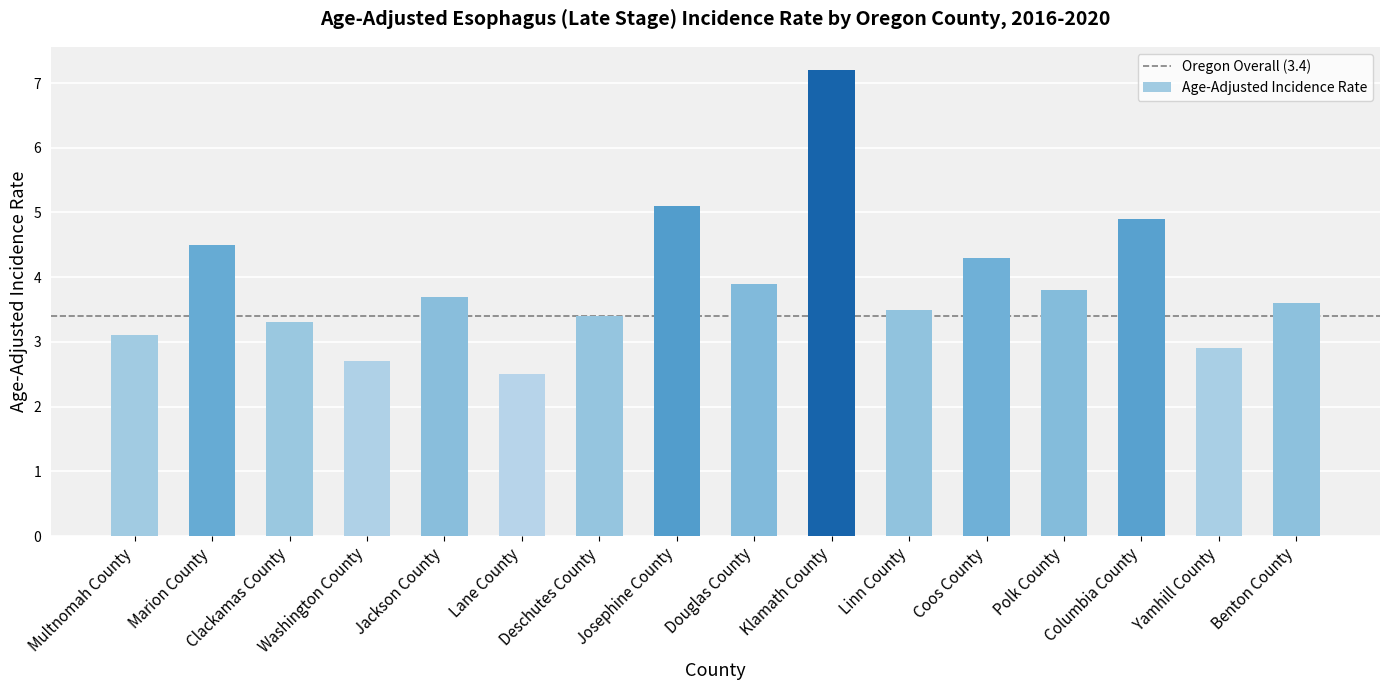

List the labels in order of value, largest first.

Klamath County, Josephine County, Columbia County, Marion County, Coos County, Douglas County, Polk County, Jackson County, Benton County, Linn County, Deschutes County, Clackamas County, Multnomah County, Yamhill County, Washington County, Lane County